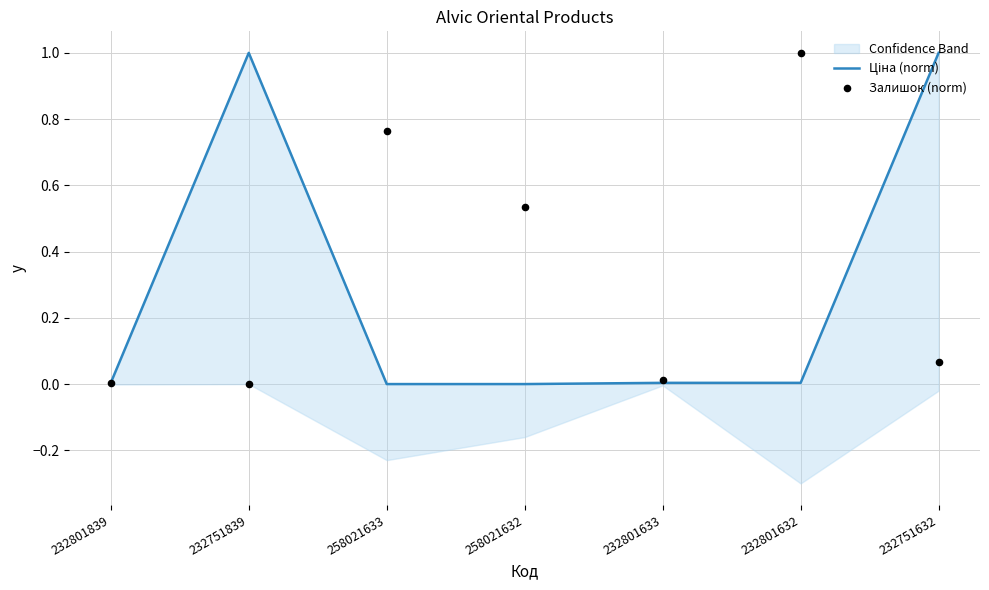

What is the total value across all series at 258021632?

0.5